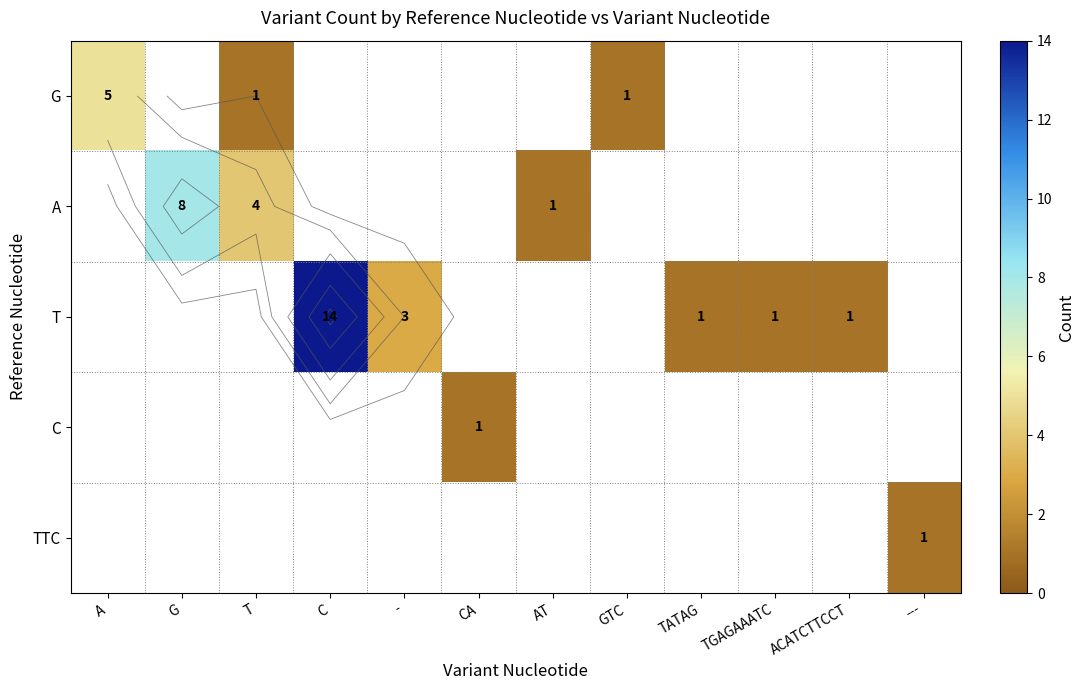

Is the value of T at A greater than the value of G at G?

No